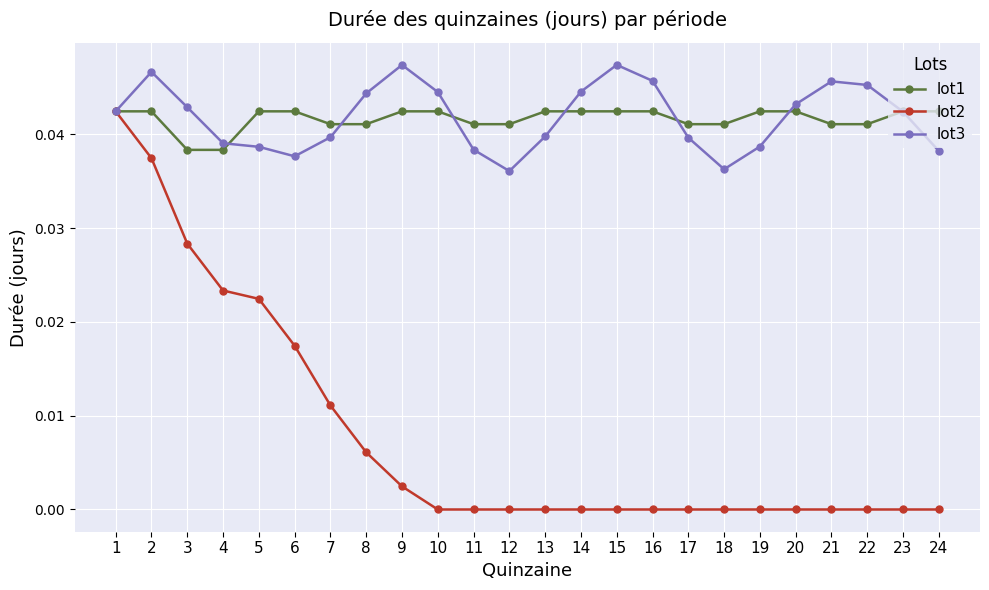

Which series has the widest spread of values?

lot2